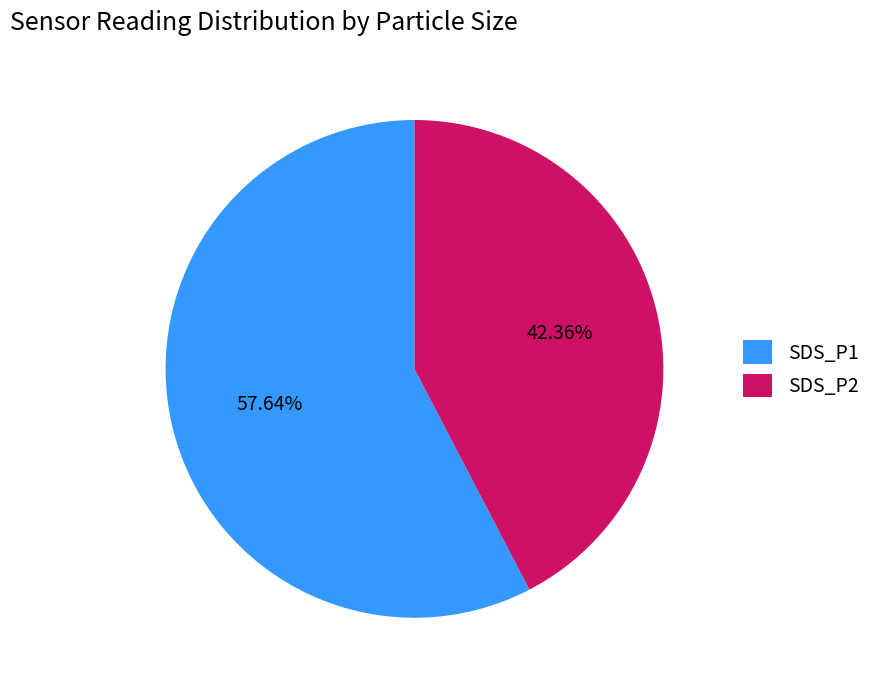

Which category accounts for the majority?

SDS_P1